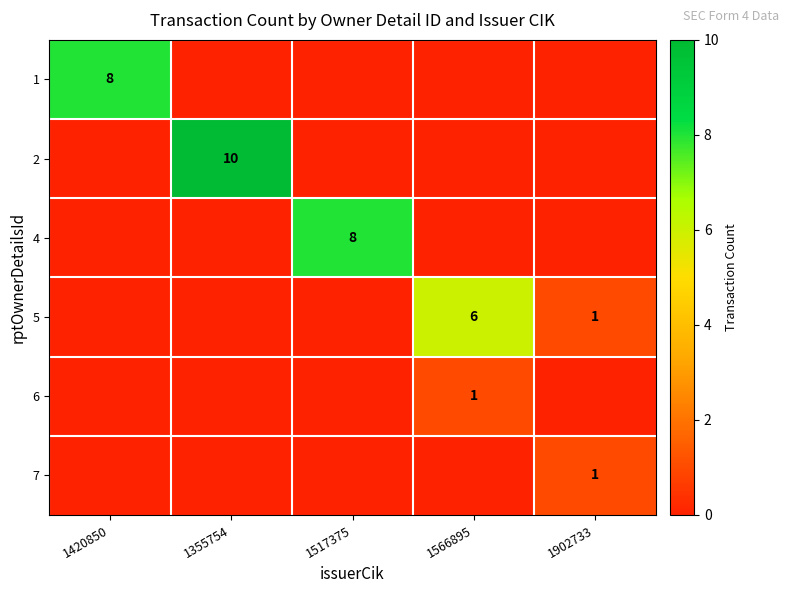

What is the total value across all series at 1517375?

8